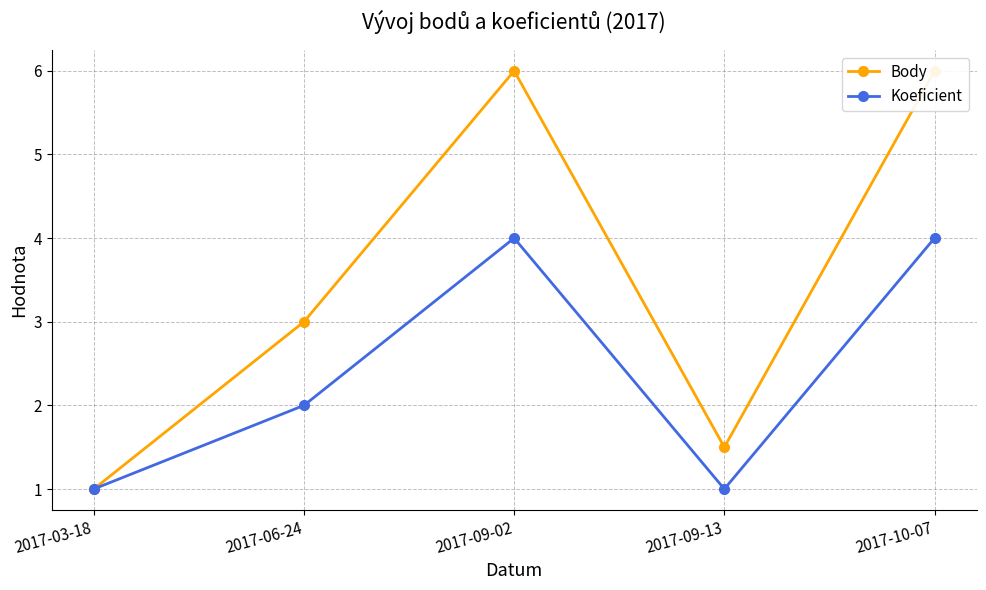

At which label is Koeficient closest to 2?

2017-06-24